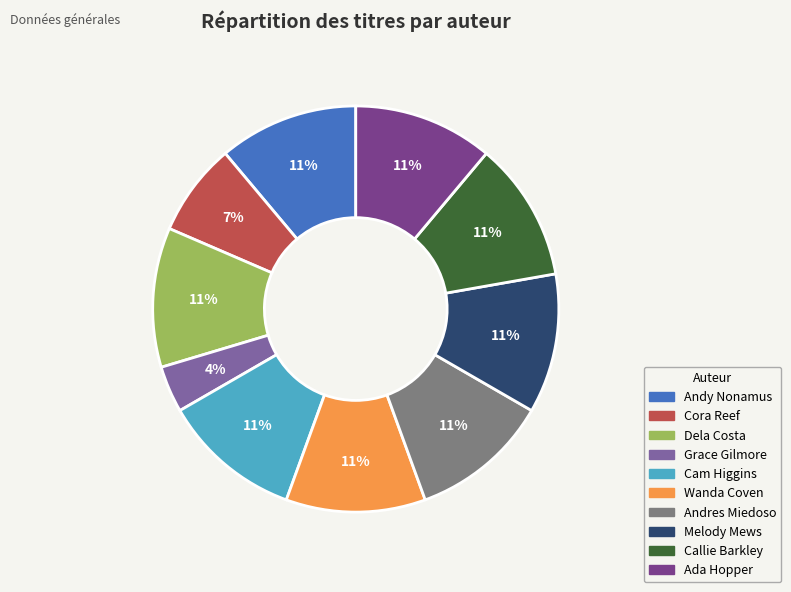

To the nearest percent, what is the average slice percentage?

10%